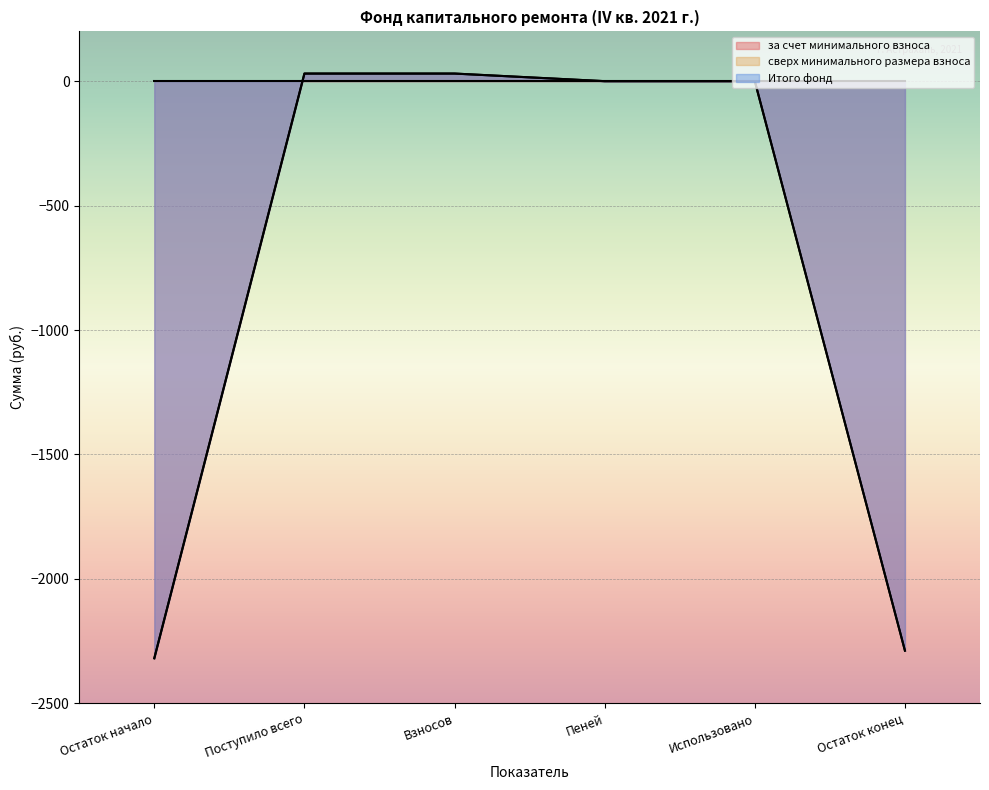

Reading right to left, transcribe all the data shown in this chart.

за счет минимального взноса: Остаток конец=-2288.3	Использовано=0.0	Пеней=0.0	Взносов=30.6	Поступило всего=30.6	Остаток начало=-2318.9
Итого фонд: Остаток конец=-2288.3	Использовано=0.0	Пеней=0.0	Взносов=30.6	Поступило всего=30.6	Остаток начало=-2318.9